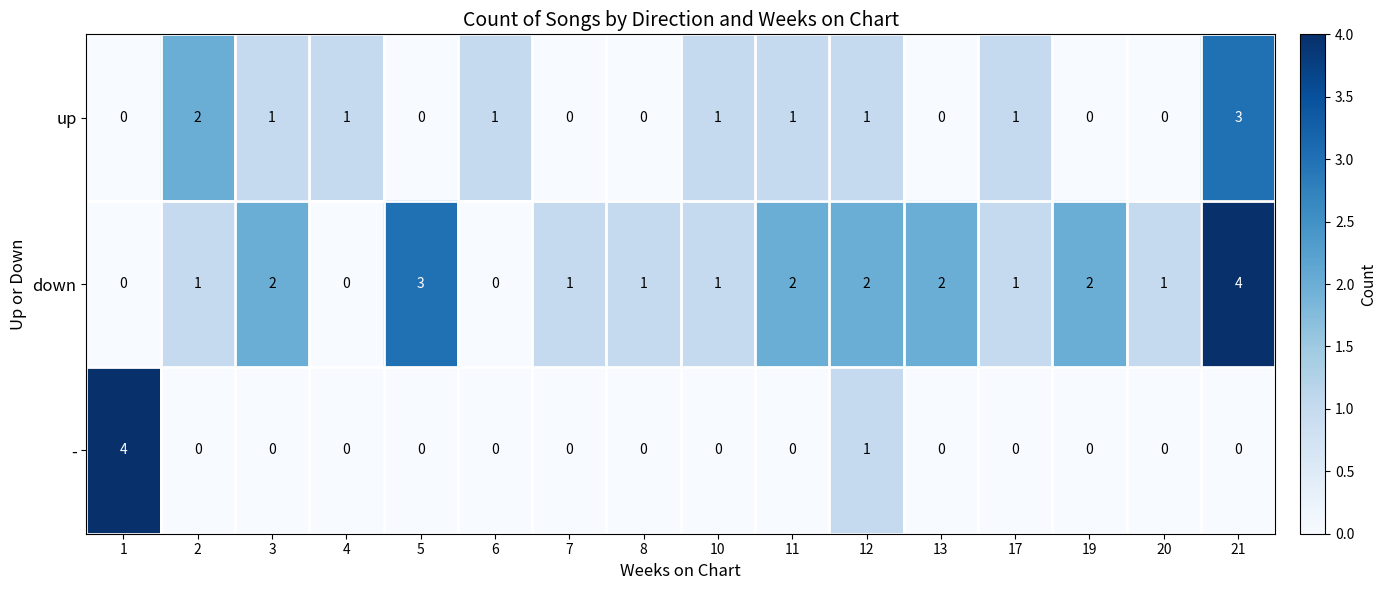

What is the sum of all up values?

12